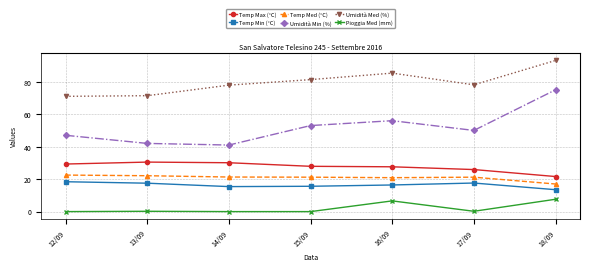

What is the average value of the Temp Max (°C) series?

27.6